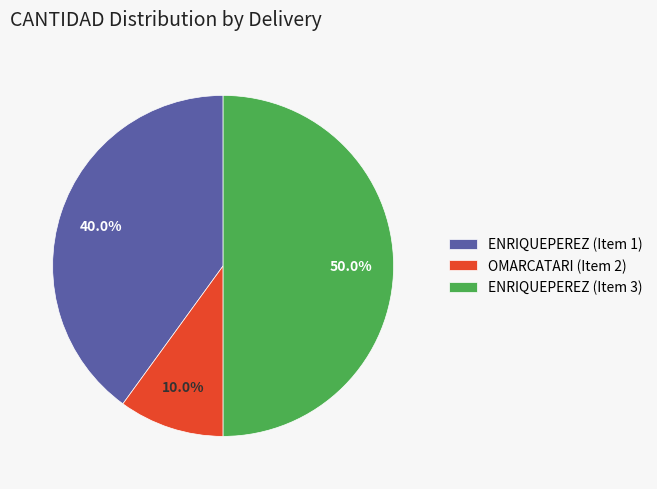

Count the number of slices in the pie.

3